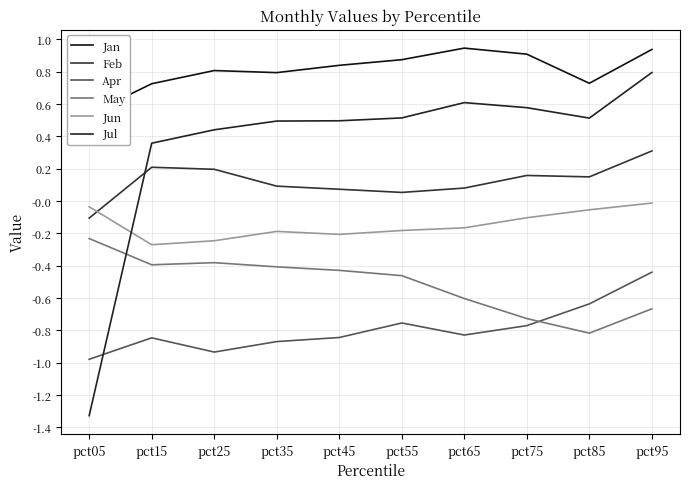

At which label does Jun reach its peak?

pct95